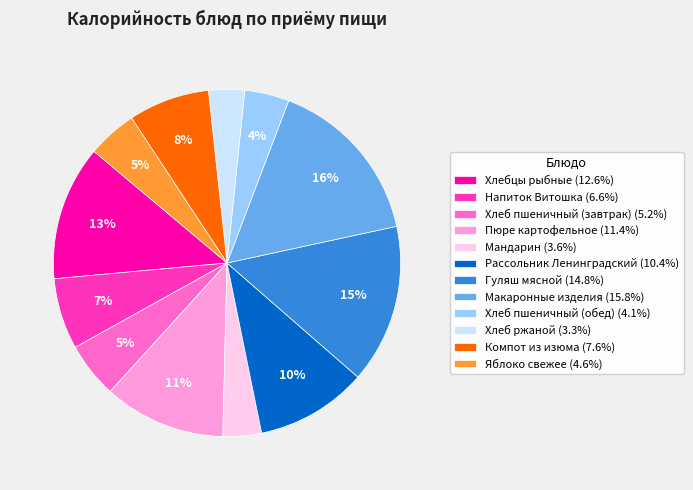

Do Яблоко свежее and Хлеб пшеничный (завтрак) together represent more than half of the pie?

No